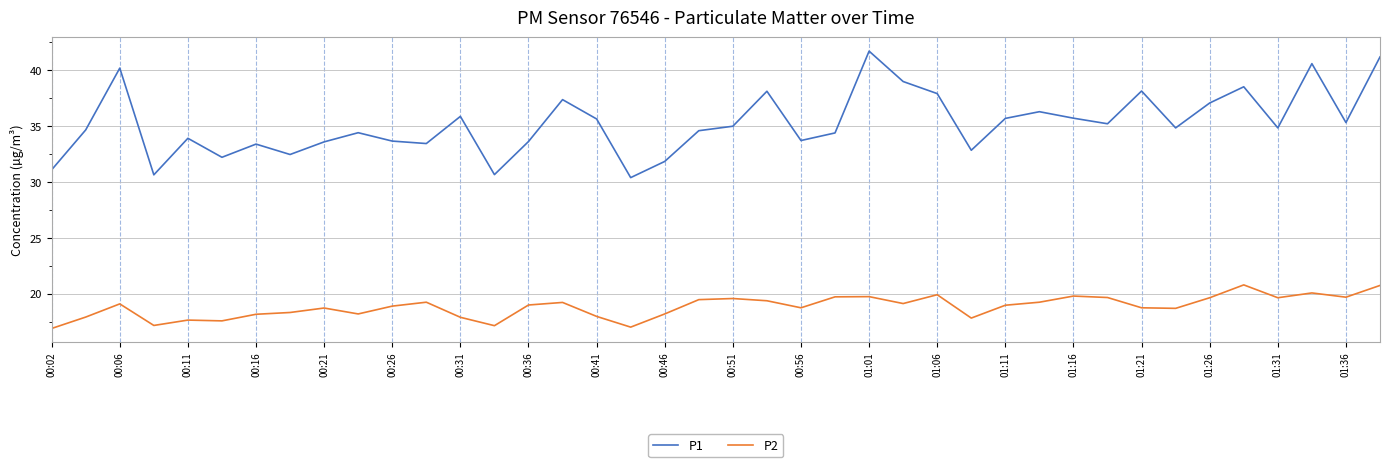

Which series has the widest spread of values?

P1